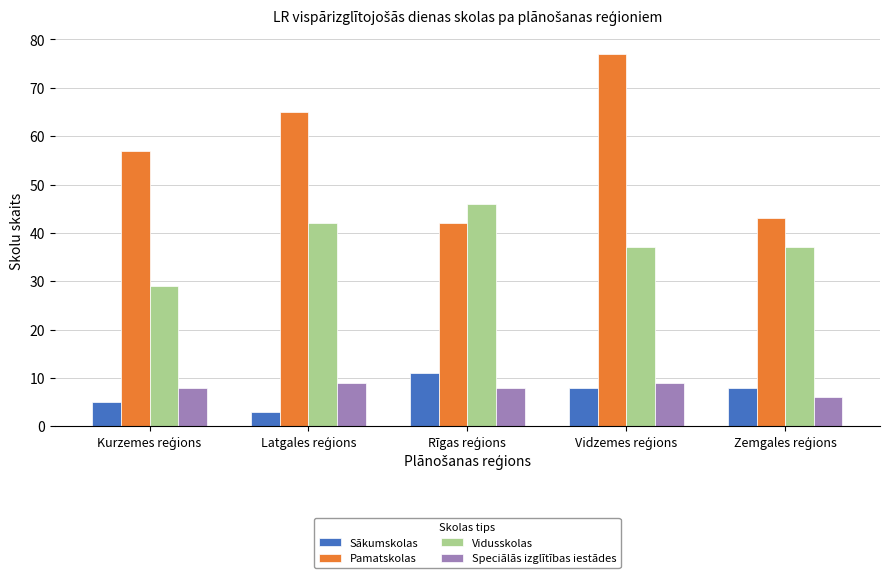

List the series in order of their peak value, lowest first.

Speciālās izglītības iestādes, Sākumskolas, Vidusskolas, Pamatskolas